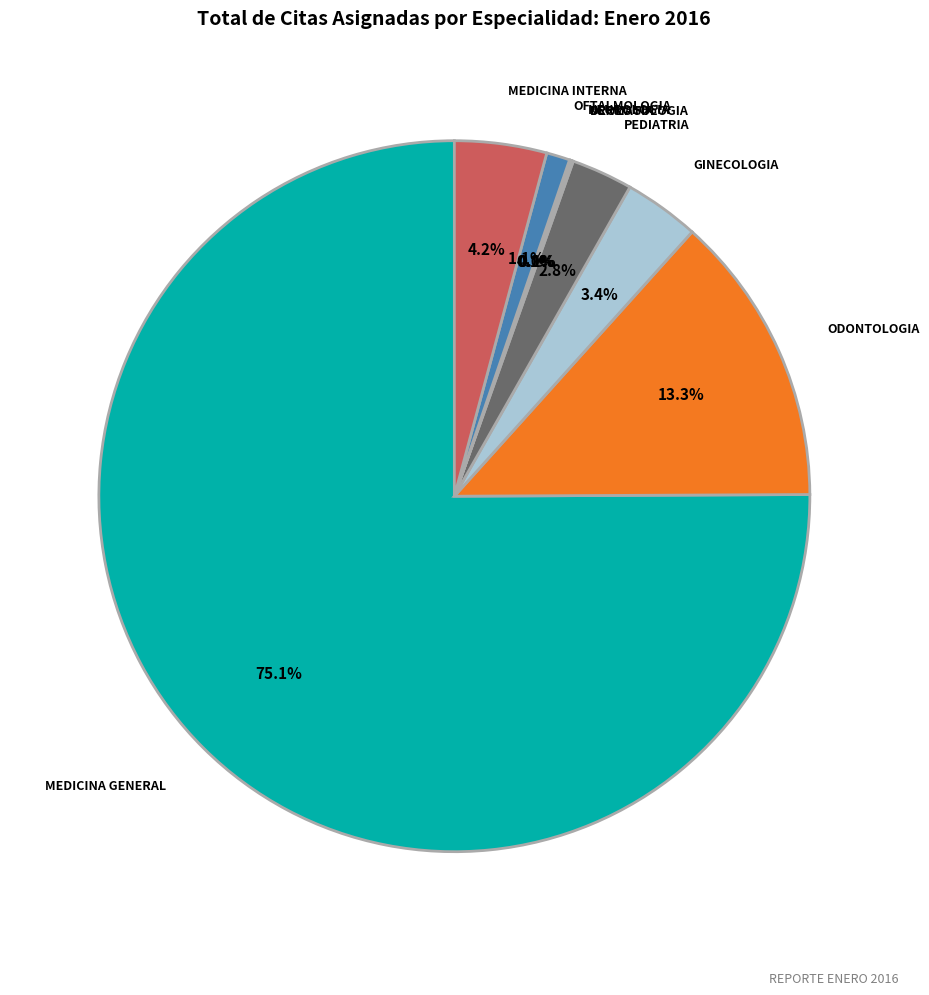

Between GINECOLOGIA and ODONTOLOGIA, which is larger?

ODONTOLOGIA